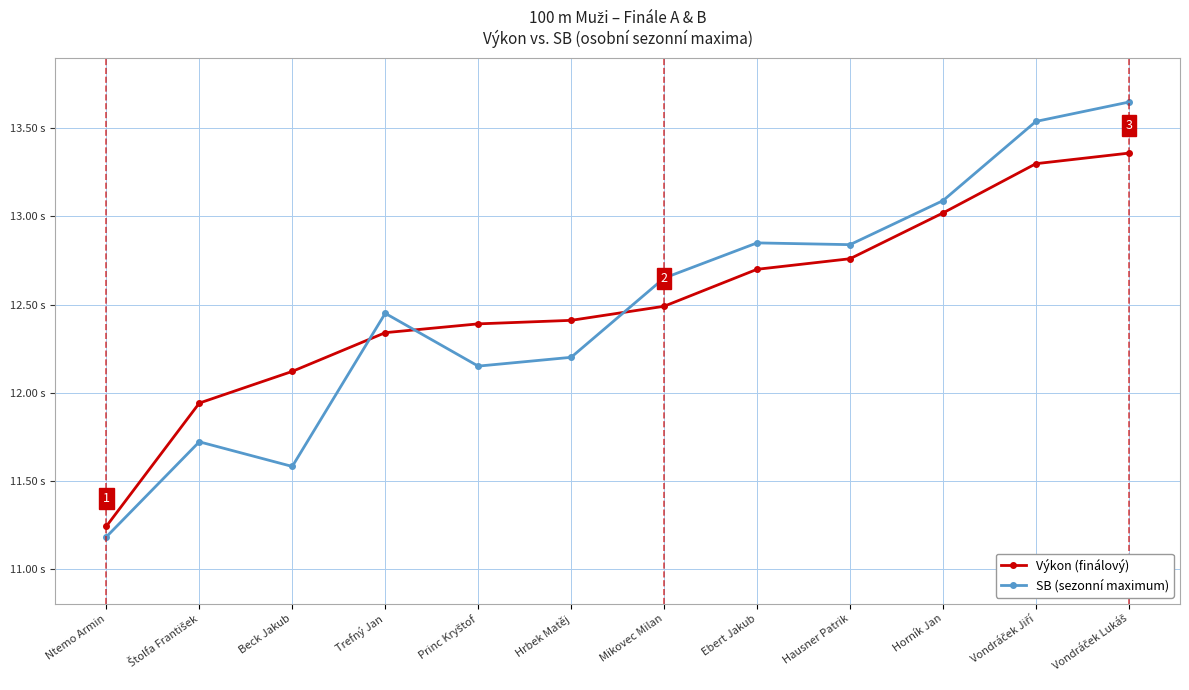

What position from the left is Ntemo Armin?

1